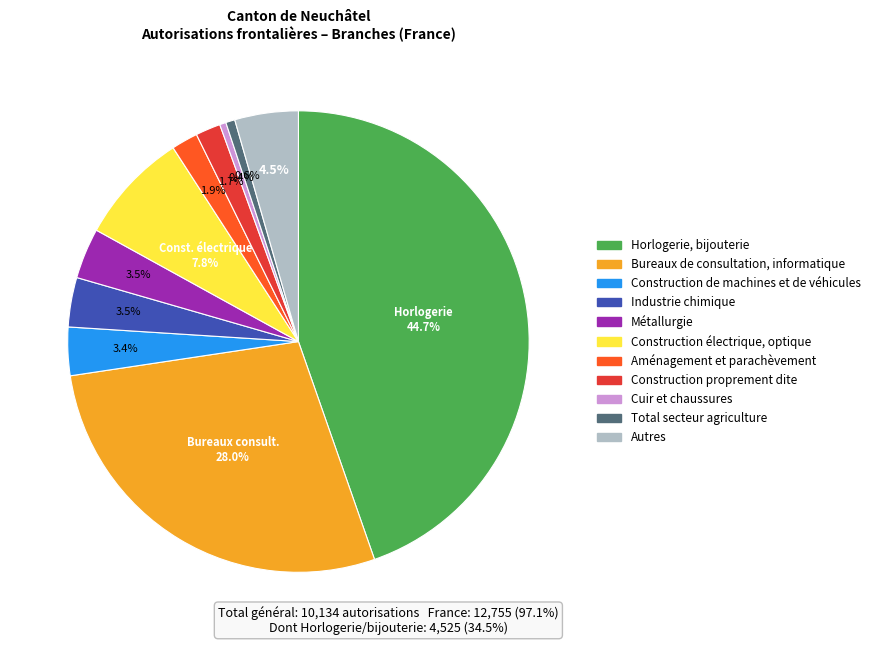

To the nearest percent, what is the average slice percentage?

9%